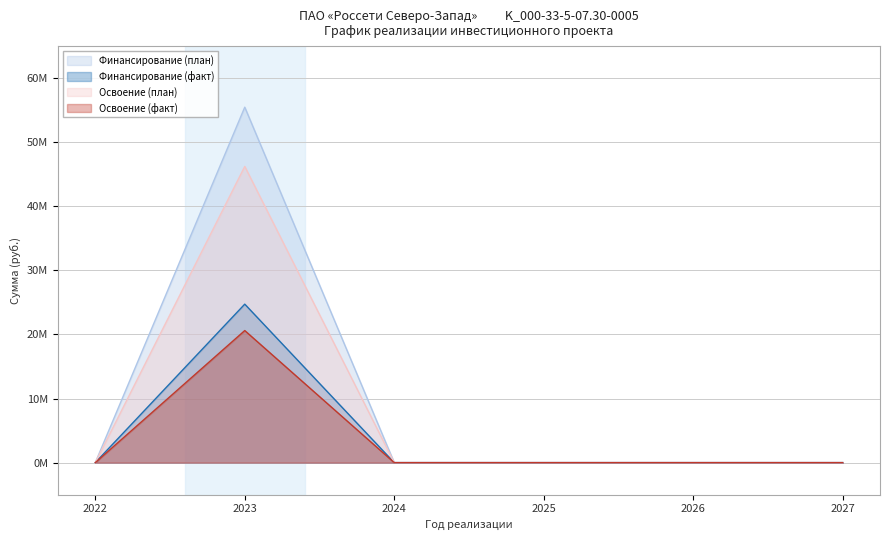

Does the chart have visible grid lines?

Yes